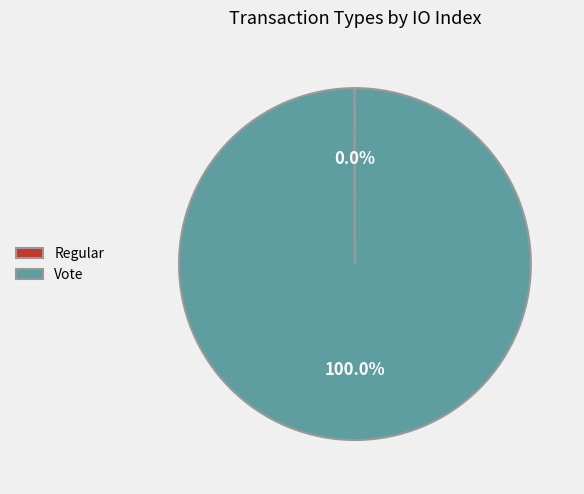

What is the largest slice in the pie chart?

Vote